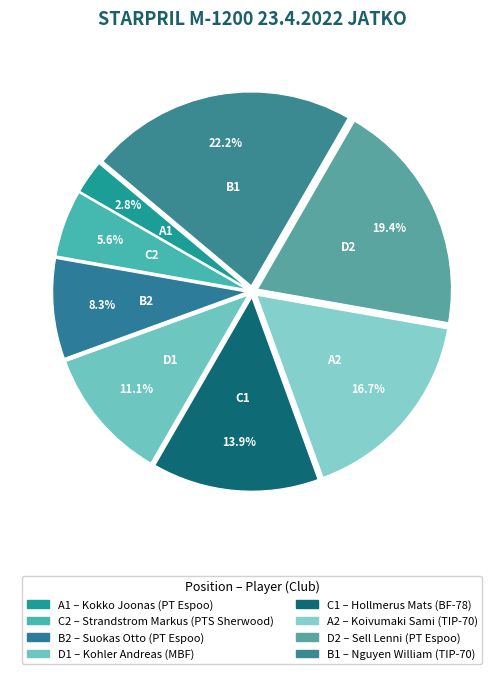

Combined, do D1 and B1 account for over 50%?

No